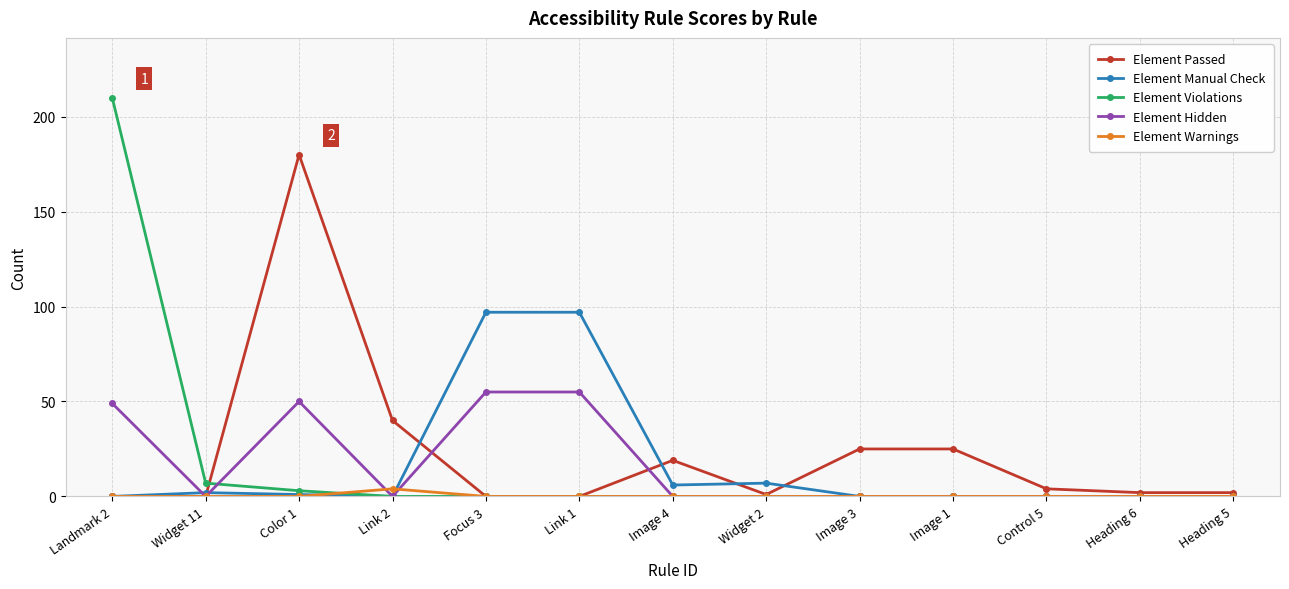

True or false: Element Violations and Element Warnings cross at least once.

True